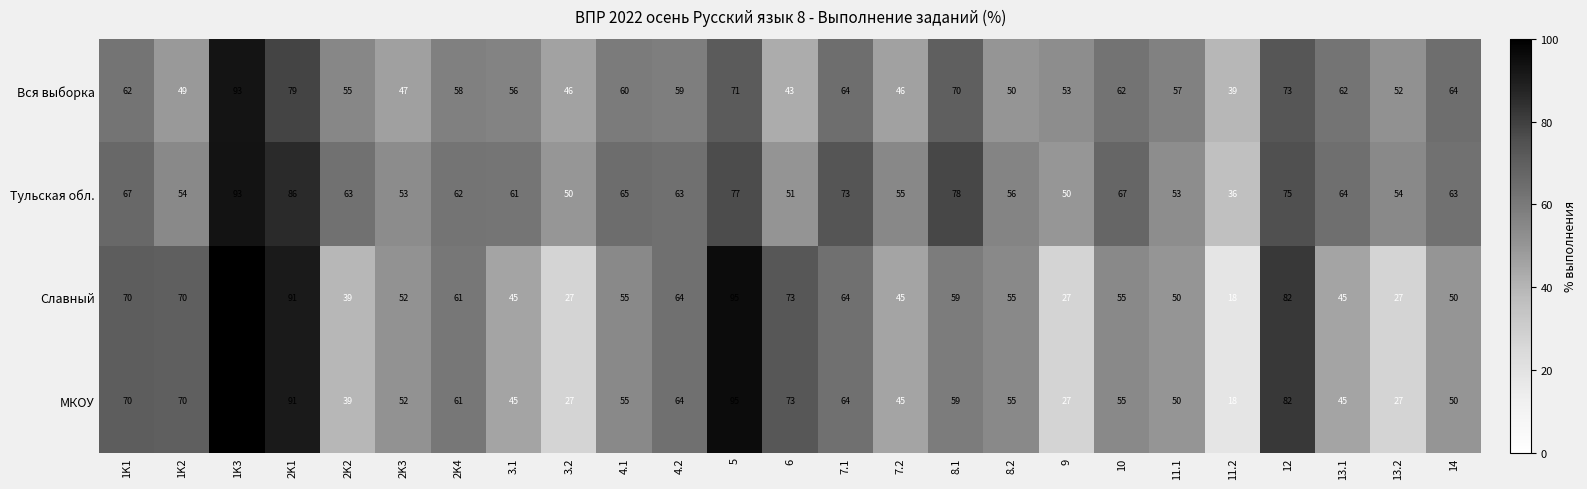

True or false: МКОУ has a value of 7 at 13.2.

False